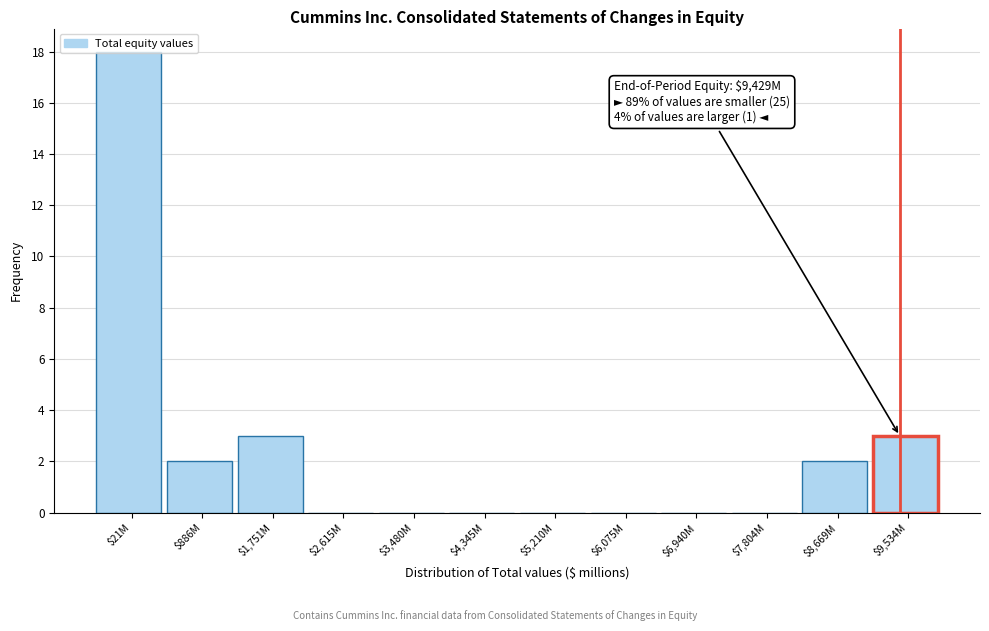

Which category has the highest value across all series?

$21M